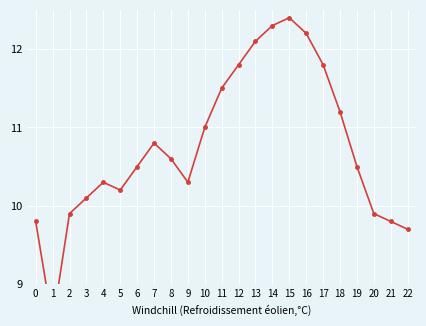

Rank the categories by value from highest to lowest.

15, 14, 16, 13, 12, 17, 11, 18, 10, 7, 8, 6, 19, 4, 9, 5, 3, 2, 20, 0, 21, 22, 1